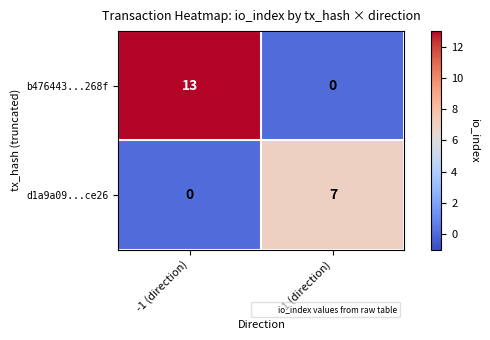

Reading left to right, transcribe all the data shown in this chart.

b476443...268f: 13	0
d1a9a09...ce26: 0	7